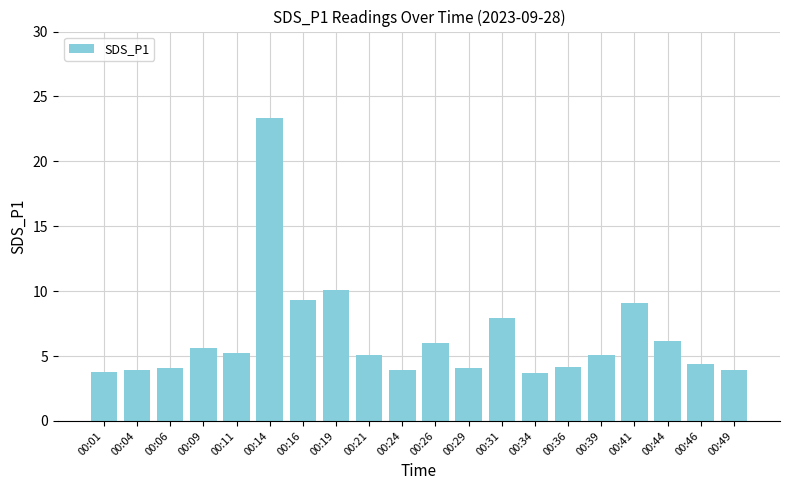

What is the greatest value displayed?

23.4